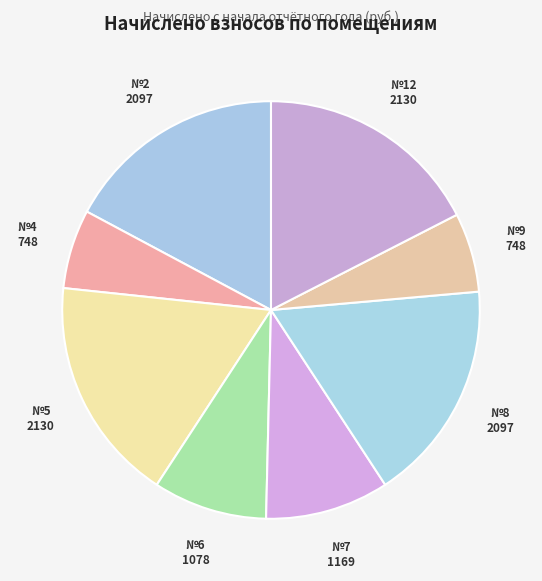

Count the number of slices in the pie.

8